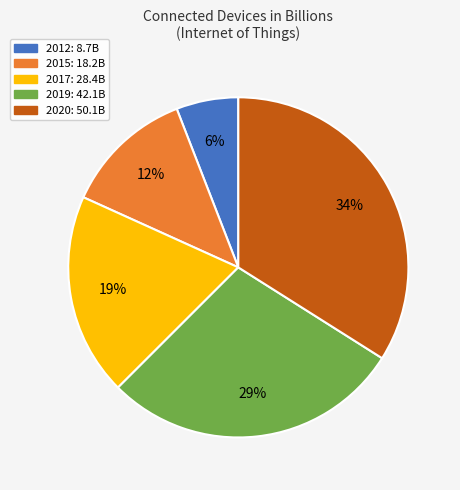

To the nearest percent, what is the difference between the largest and smallest slice percentages?

28%